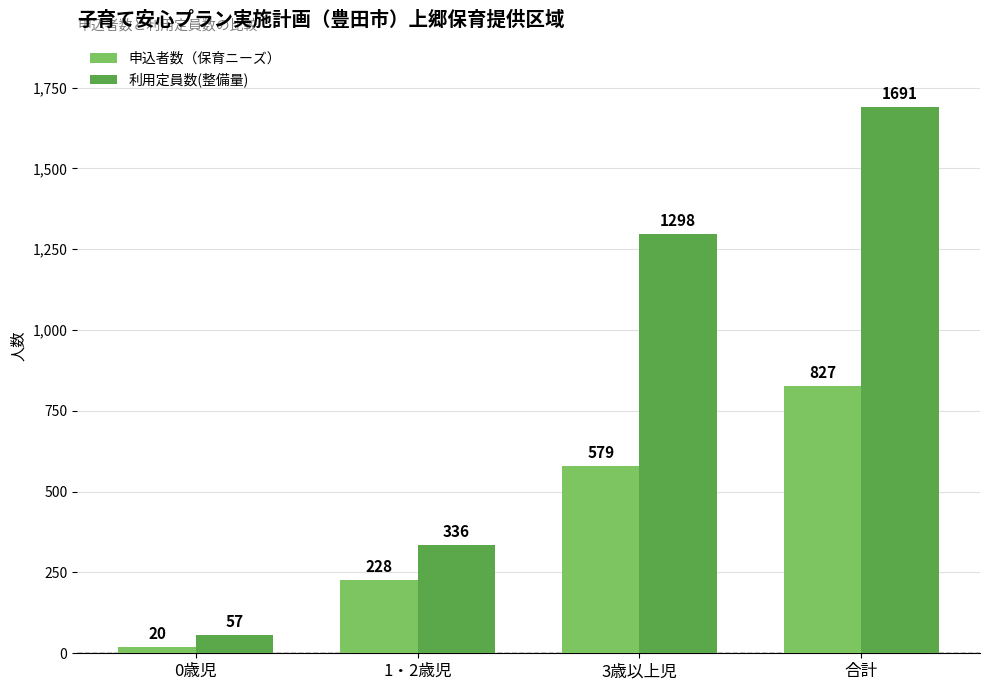

What is the value of the 利用定員数(整備量) bar at the 4th from the left?

1691